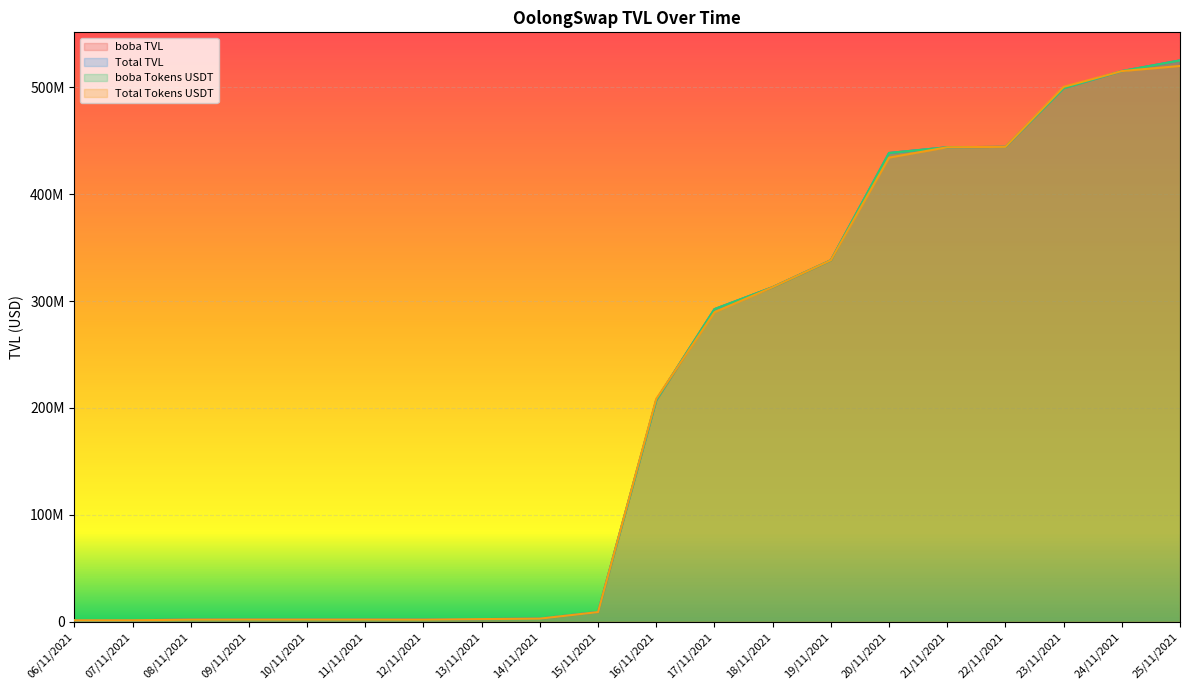

The boba Tokens USDT series shows 1218278.0 at 11/11/2021. True or false?

False